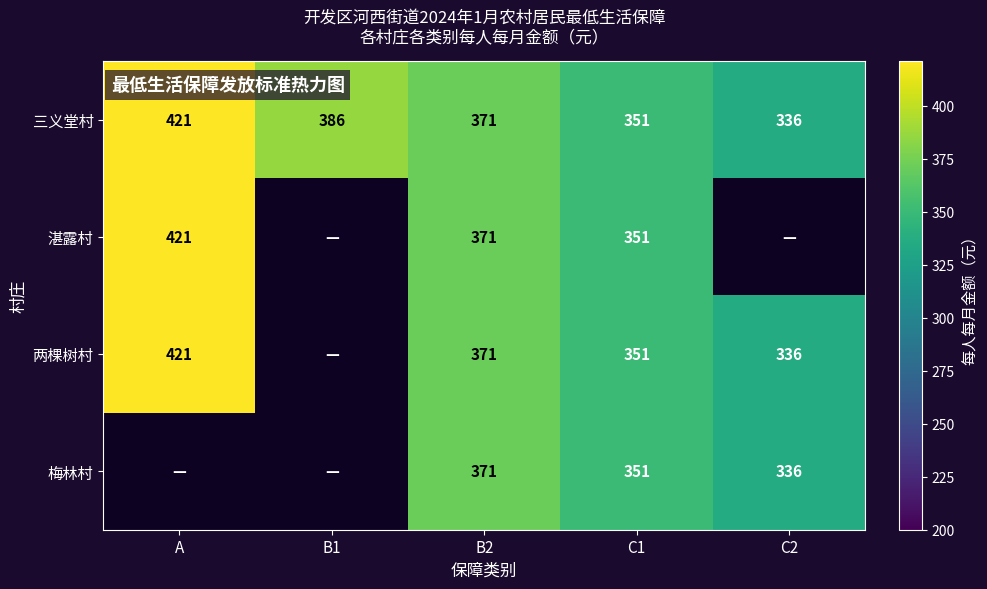

True or false: 湛露村 has a value of 371 at B2.

True